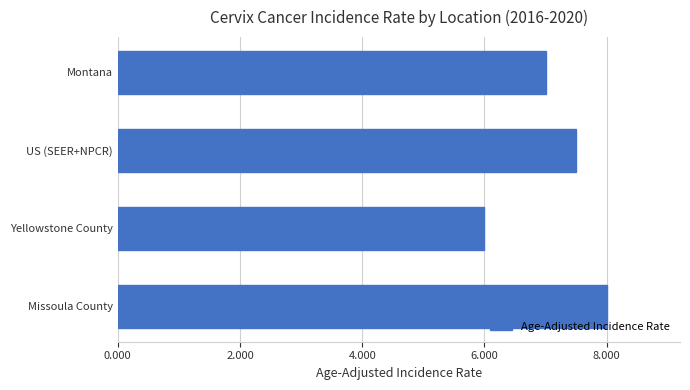

Count the values in the range 7 to 8.

3